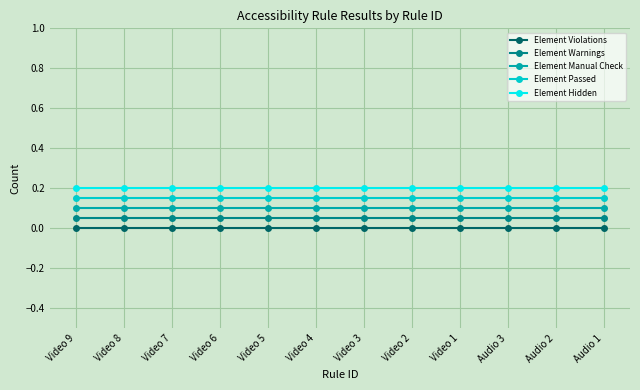

List the series in order of their overall mean, highest first.

Element Hidden, Element Passed, Element Manual Check, Element Warnings, Element Violations